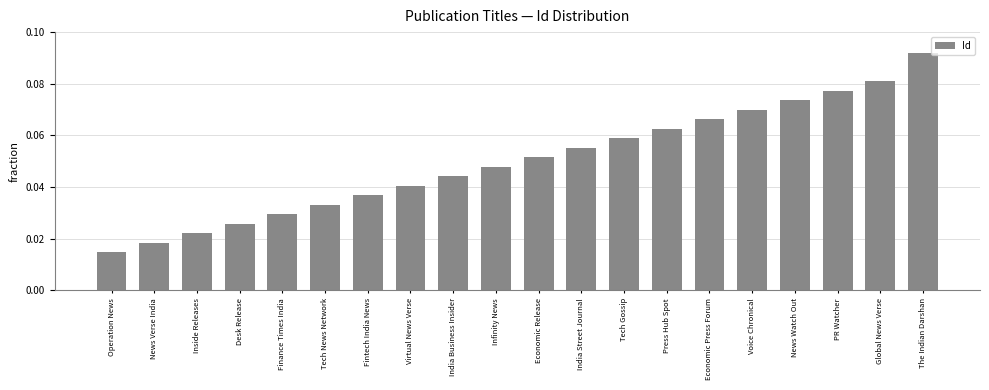

How many bars are there in total?

20